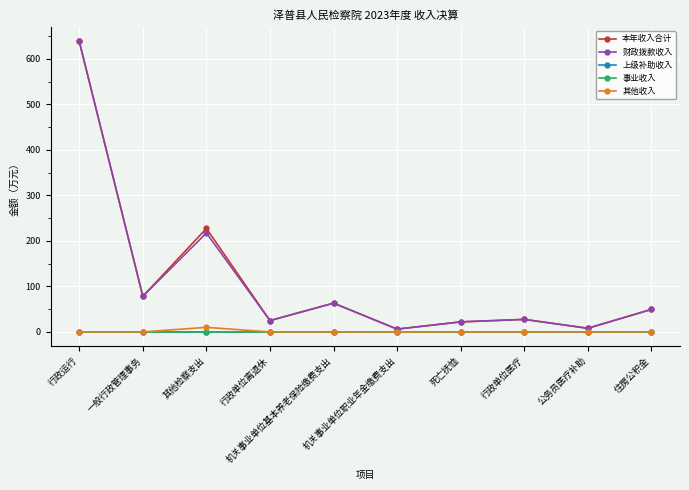

At which label does 财政拨款收入 reach its peak?

行政运行